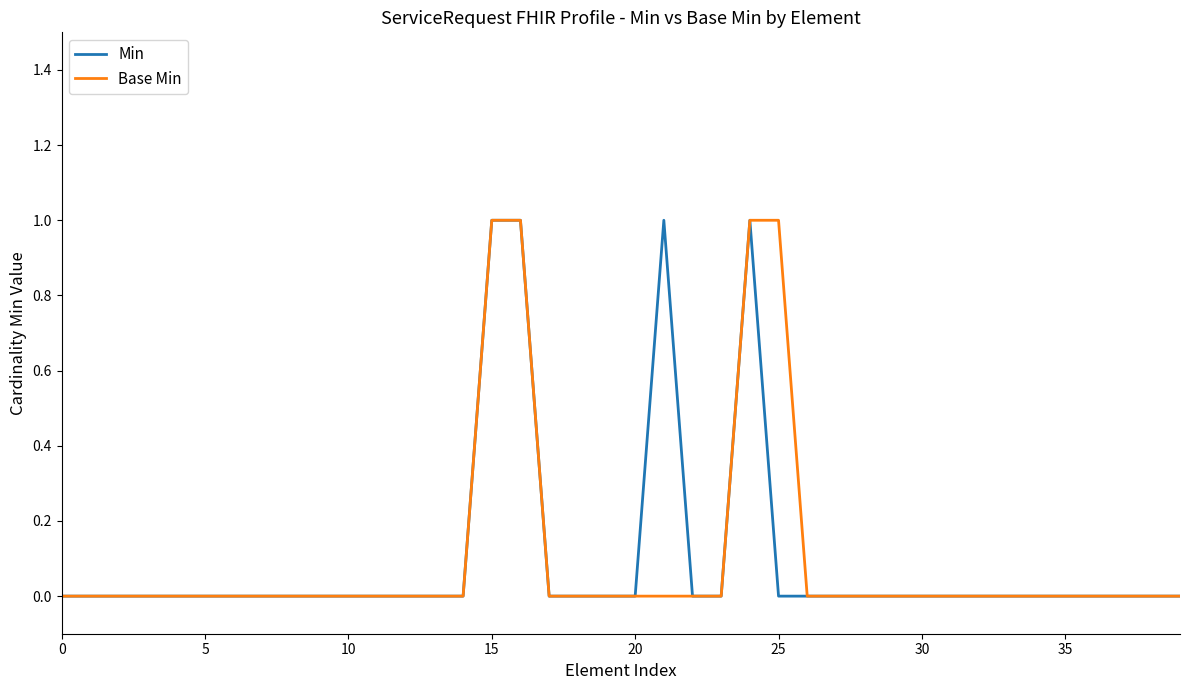

How many interior local peaks does the Min series have?

2